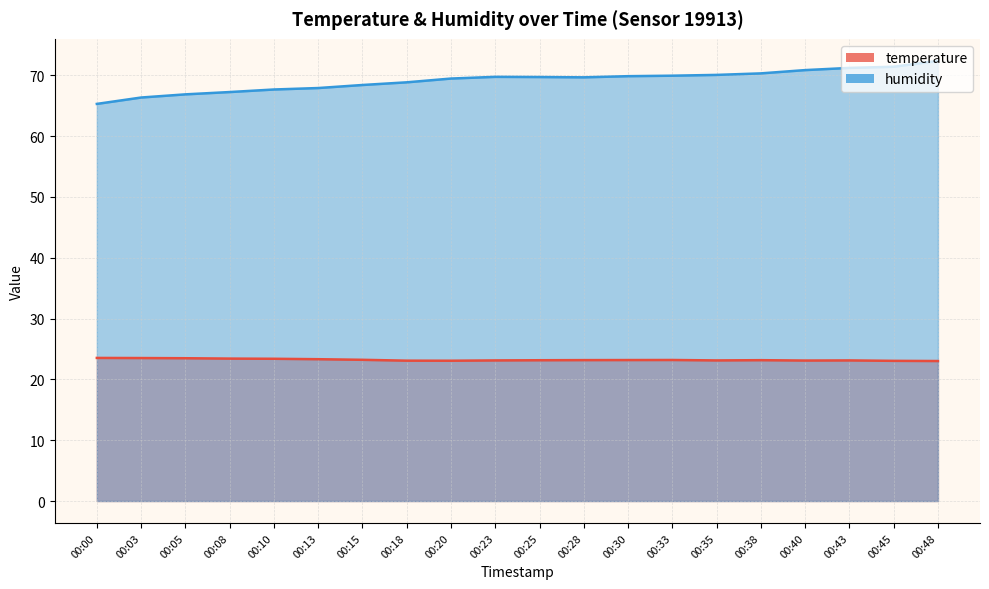

At which category does temperature reach its first local peak?

00:33